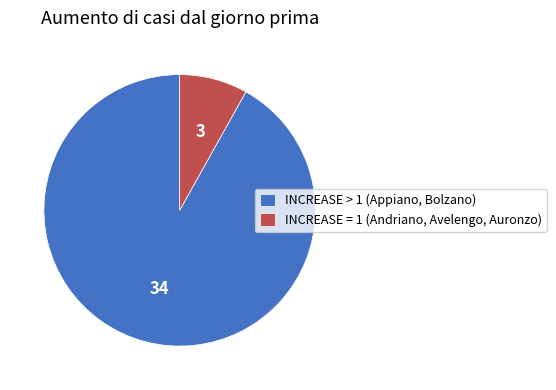

Does any single category account for the majority?

Yes